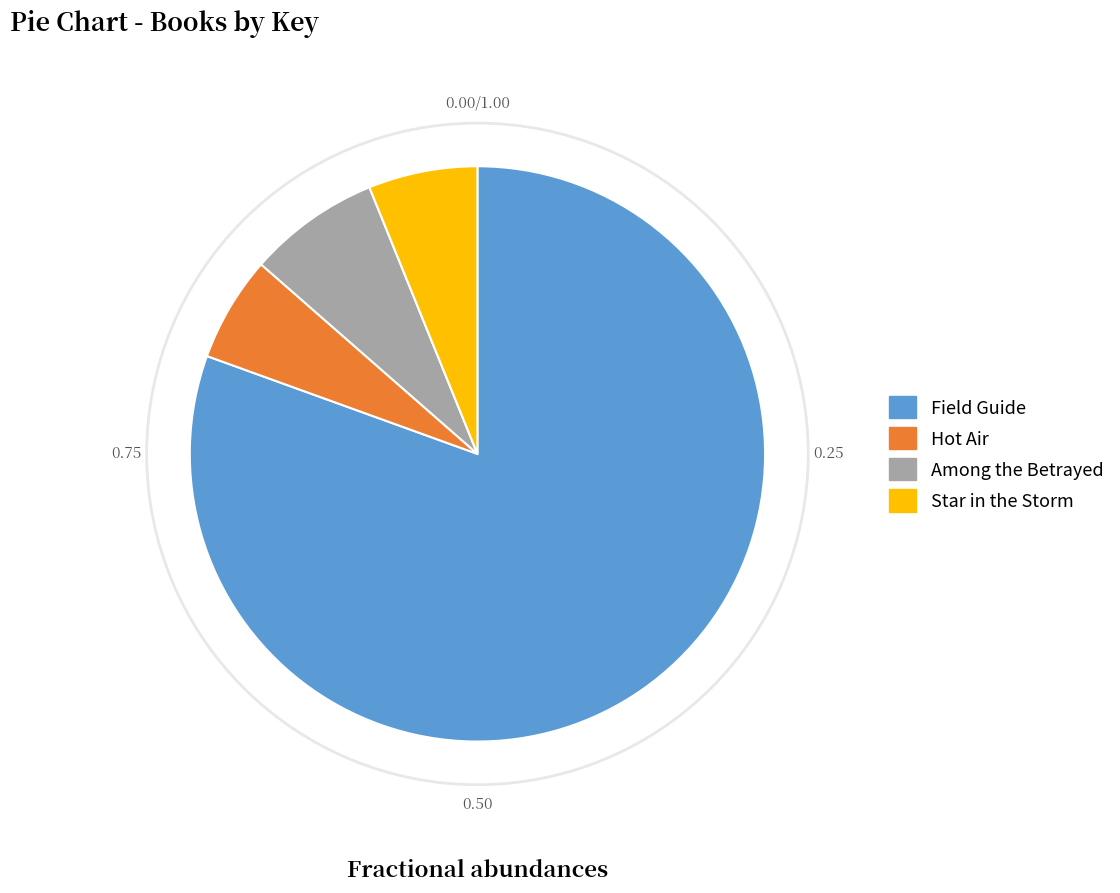

Which has a higher value, Field Guide or Star in the Storm?

Field Guide